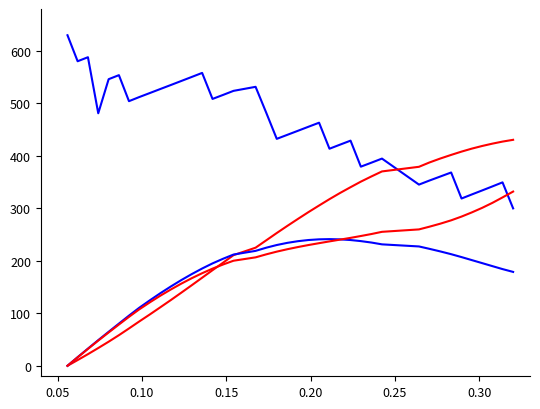

Does the chart display data point markers on the line(s)?

No